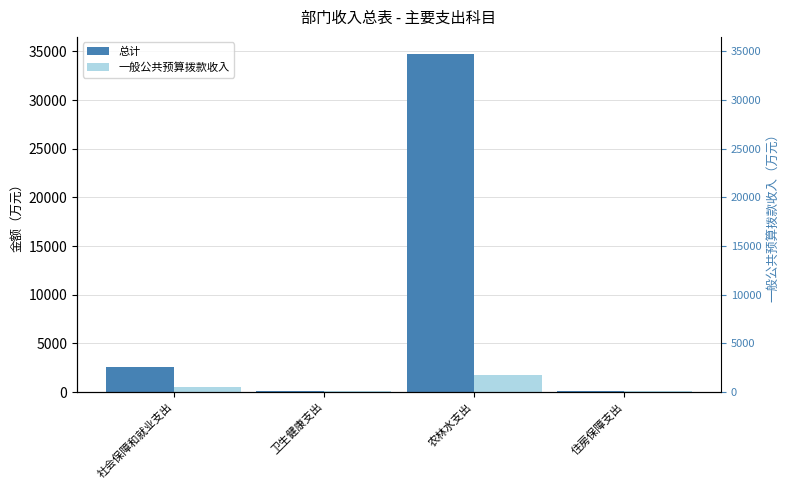

At how many categories does at least one series exceed 31939?

1